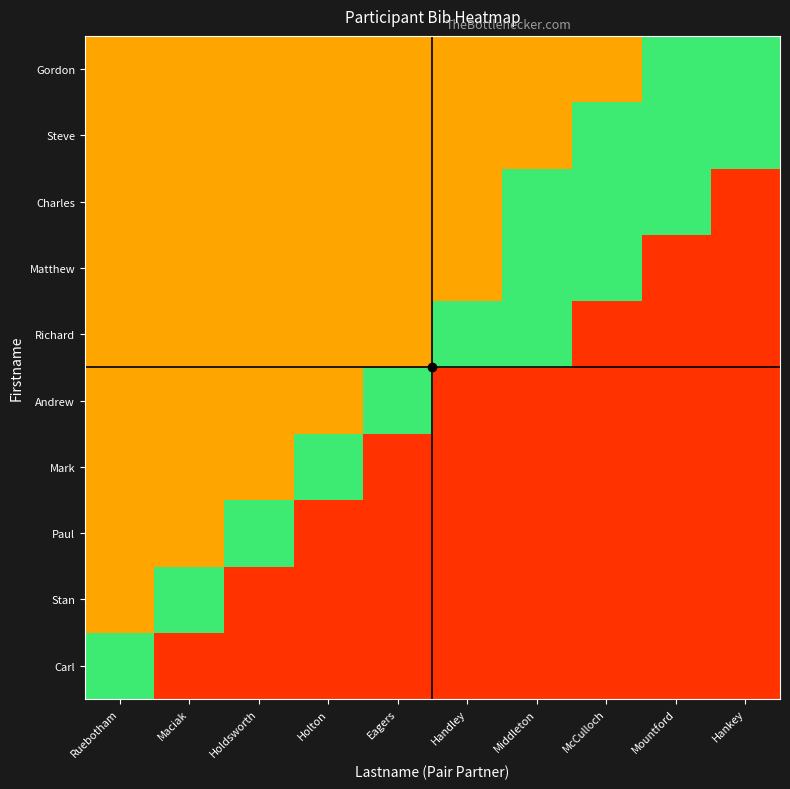

What is the spread (max minus min) of values at Maciak?

0.7